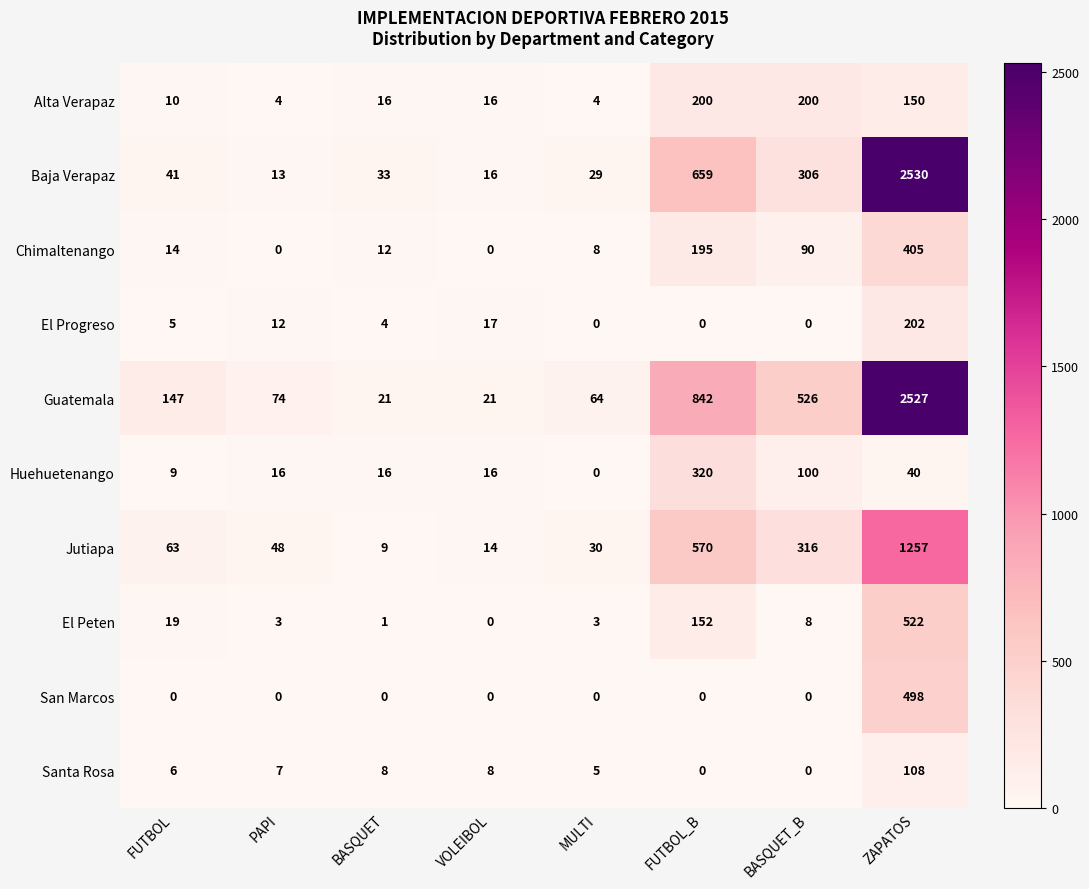

Count the number of data series in this chart.

10